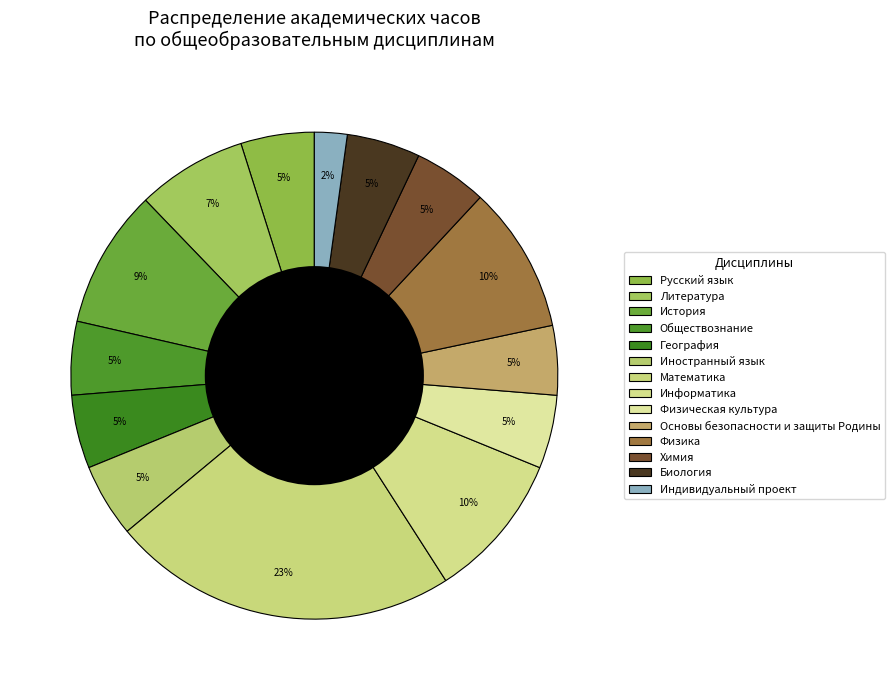

What percentage is the Математика slice, to the nearest percent?

23%